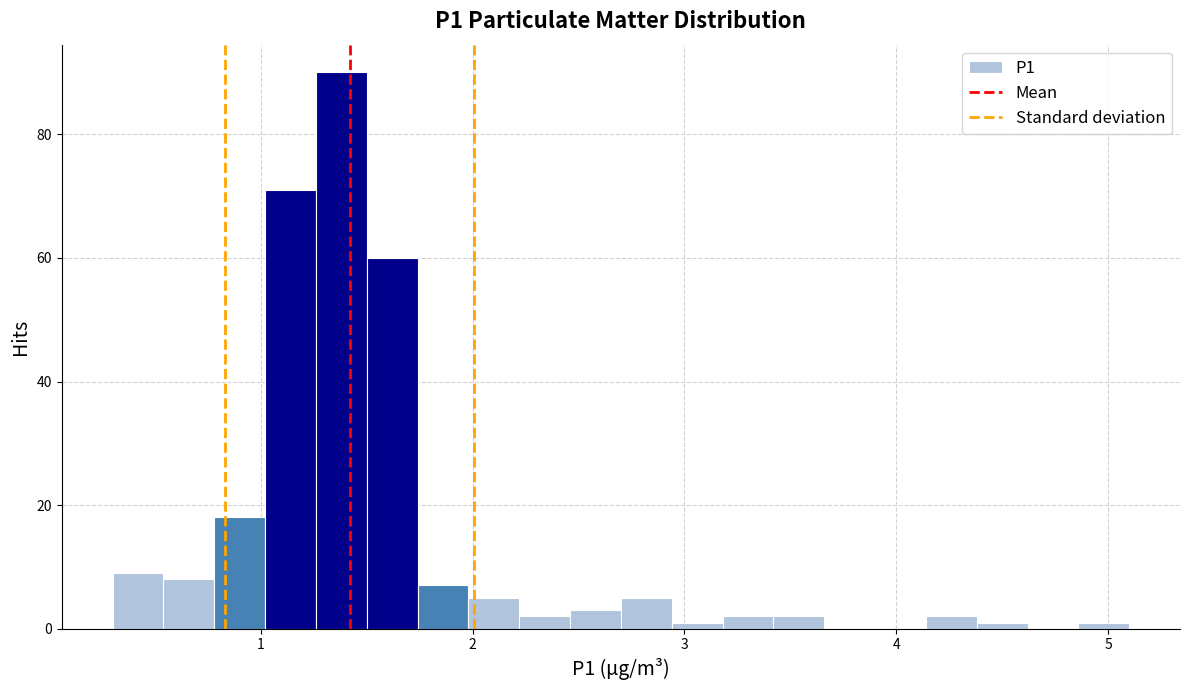

Read against the x-axis, roughly where is the centre of the tallest bar?

1.4